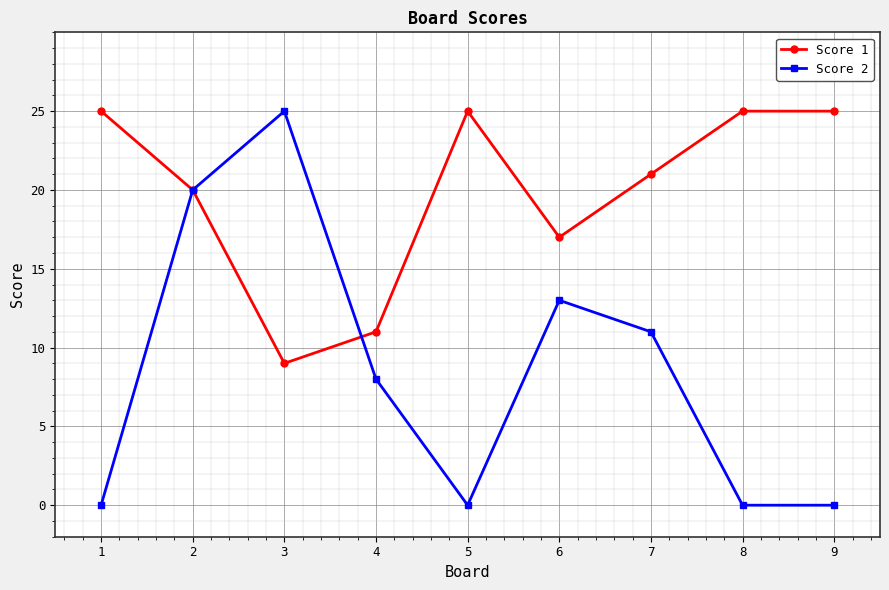

What is the sum of all Score 1 values?

178